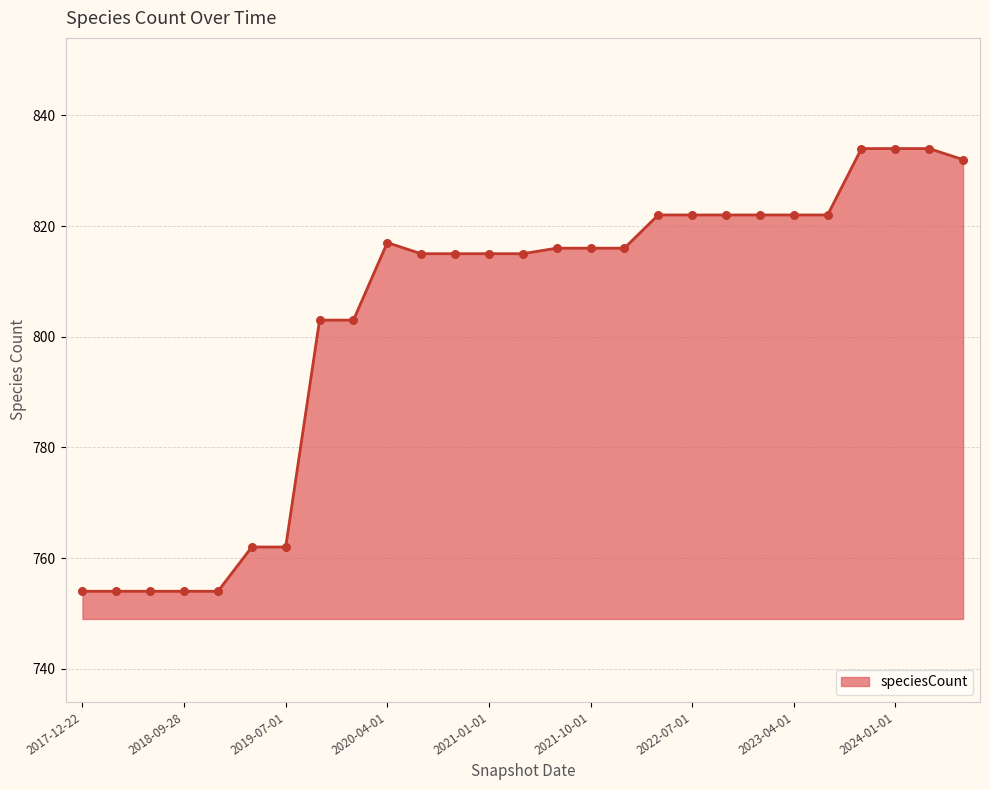

What is the difference between the maximum and minimum values?

80